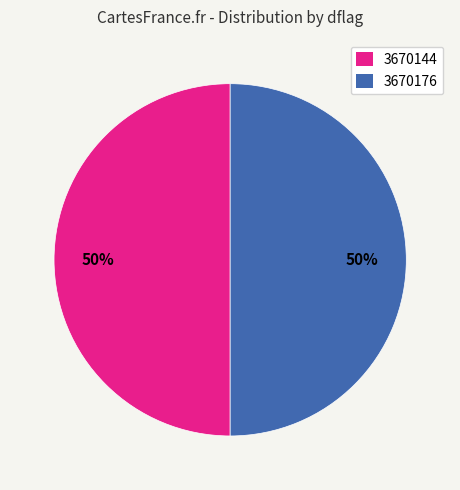

To the nearest percent, what percentage of the pie is 3670144?

50%